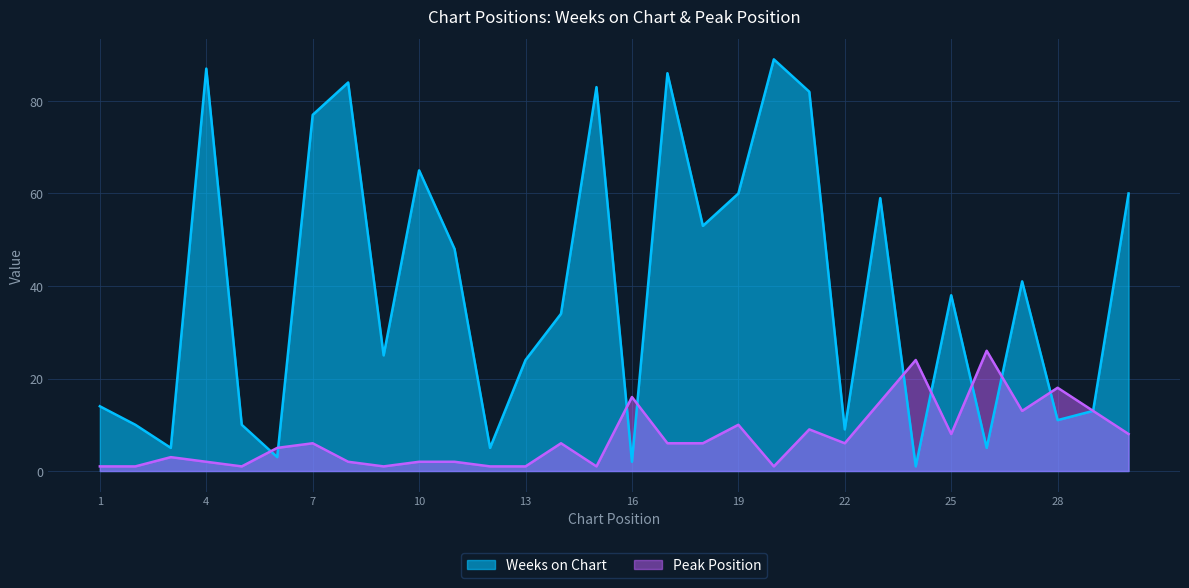

Is it true that Peak Position equals 10 at 18?

False